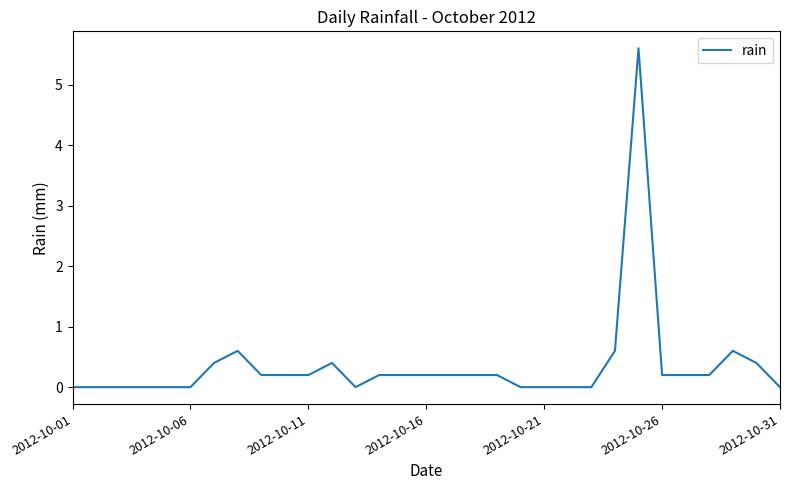

What is the greatest value displayed?

5.6